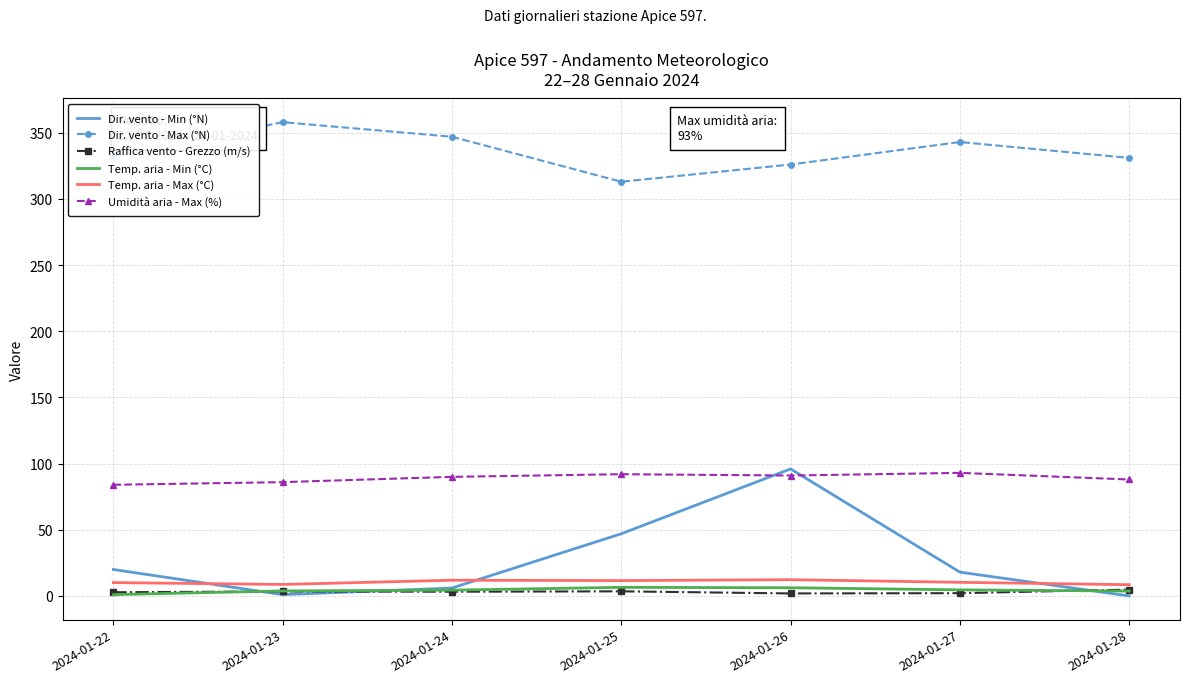

Which series has the largest range (max minus min)?

Dir. vento - Min (°N)